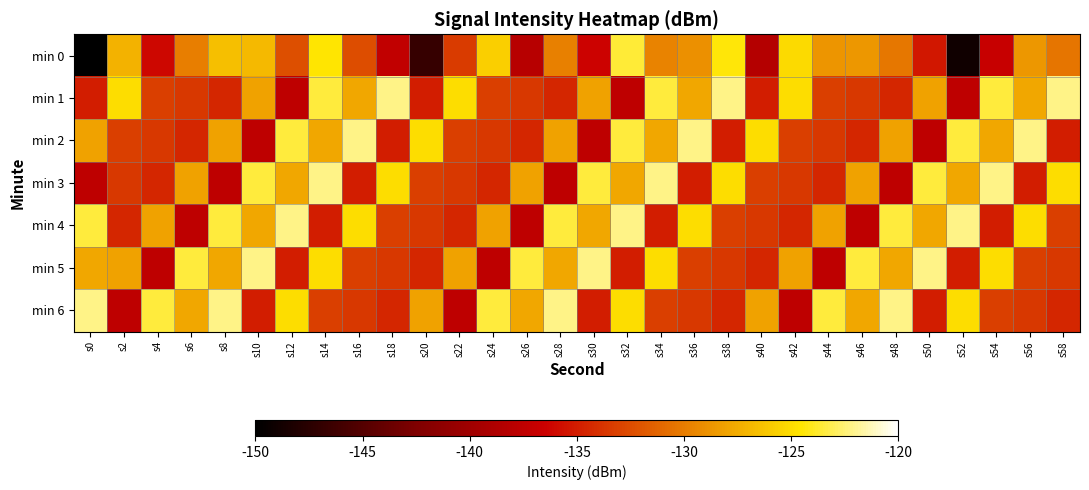

At which category is the sum across all series the highest?

s14